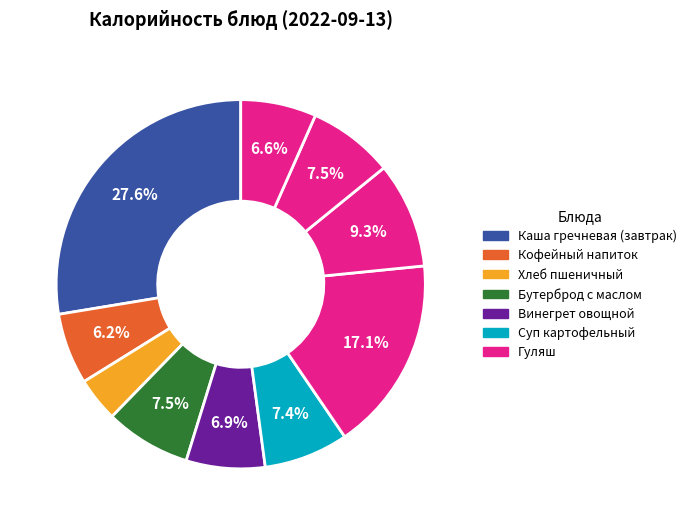

How many segments does this pie chart have?

10